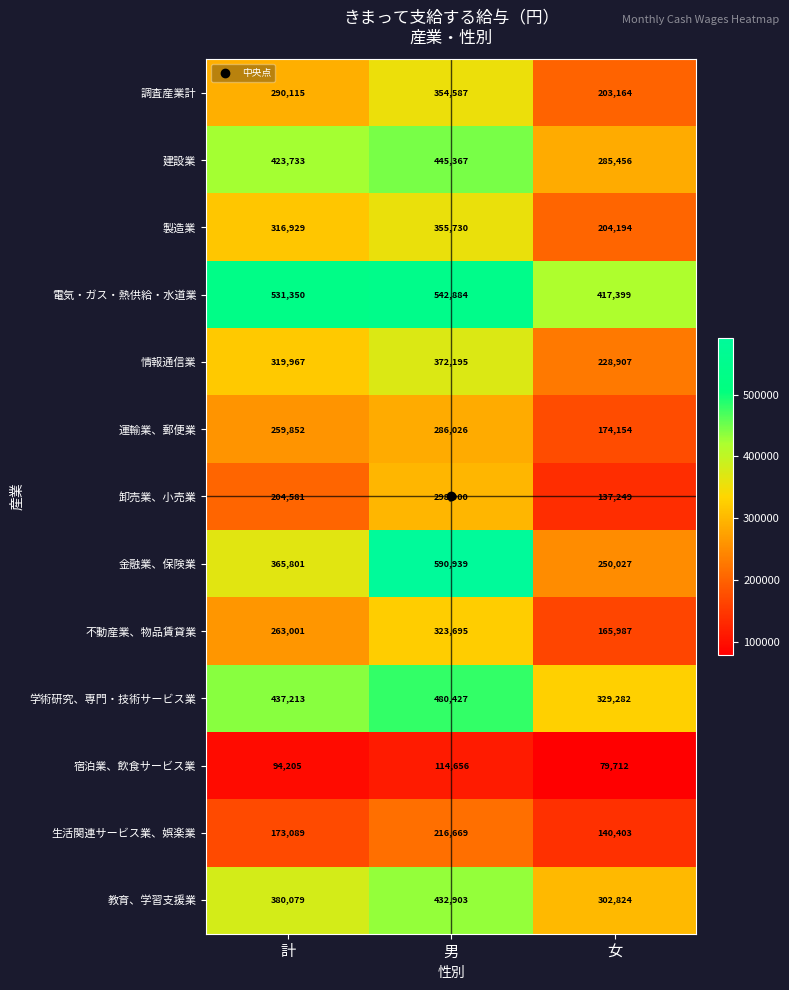

Which series has the largest total across all categories?

電気・ガス・熱供給・水道業